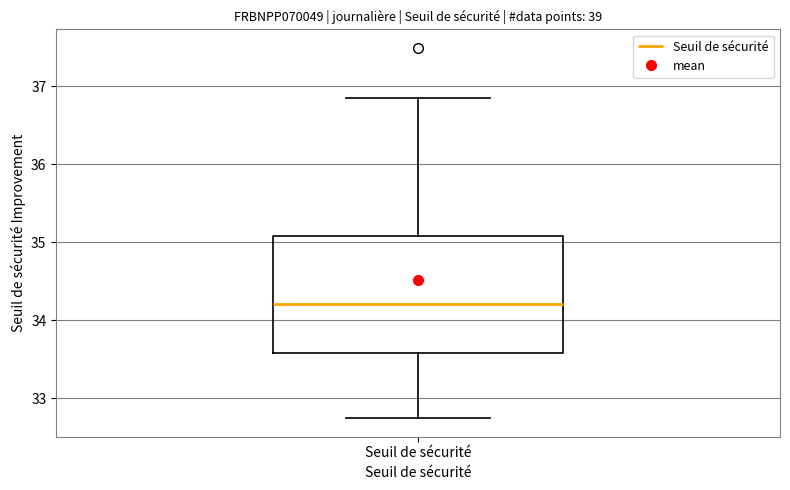

Transcribe this box plot: give where the median line is, the range the box spans, and where the two whiskers end, as read against the y-axis. The values are not printed on the chart, so give them approximately, as read against the axis.

median 34.2, box 33.6 to 35.1, whiskers 32.7 to 36.9